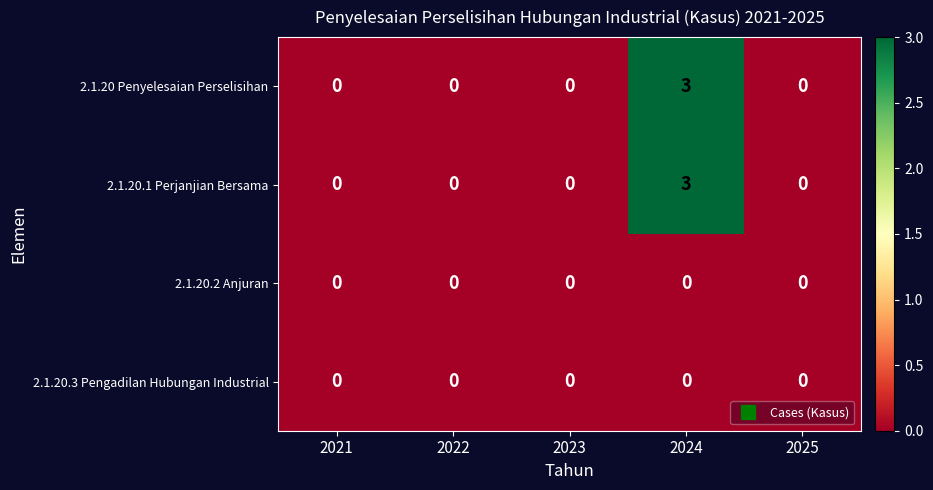

What is the spread (max minus min) of values at 2024?

3